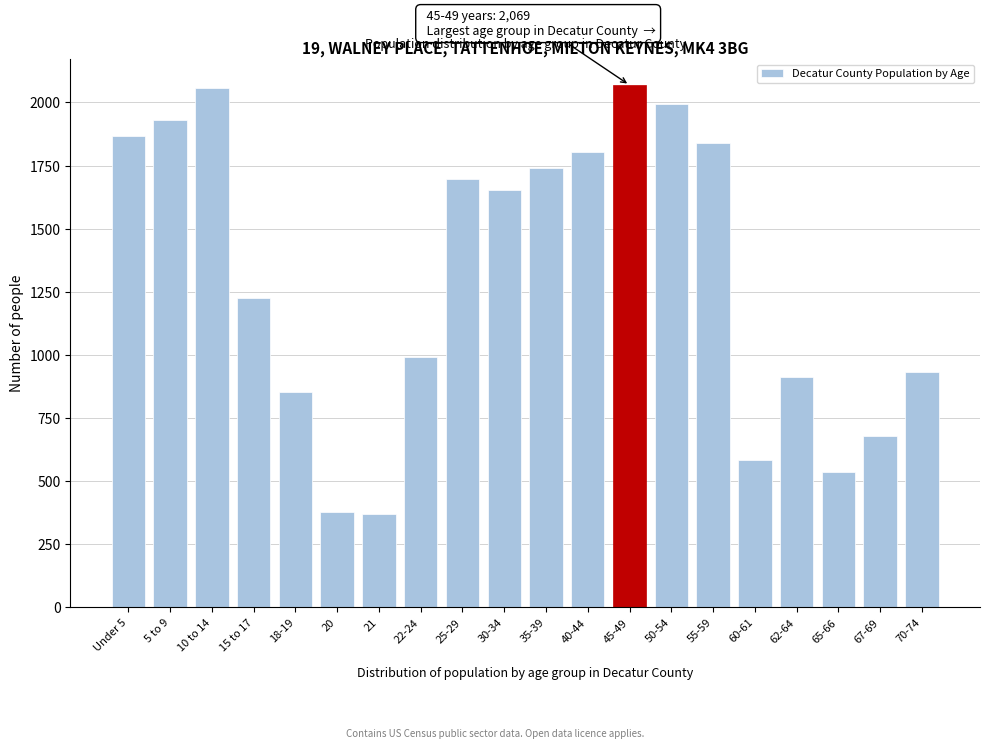

What is the change in value from 40-44 to 65-66?

-1267